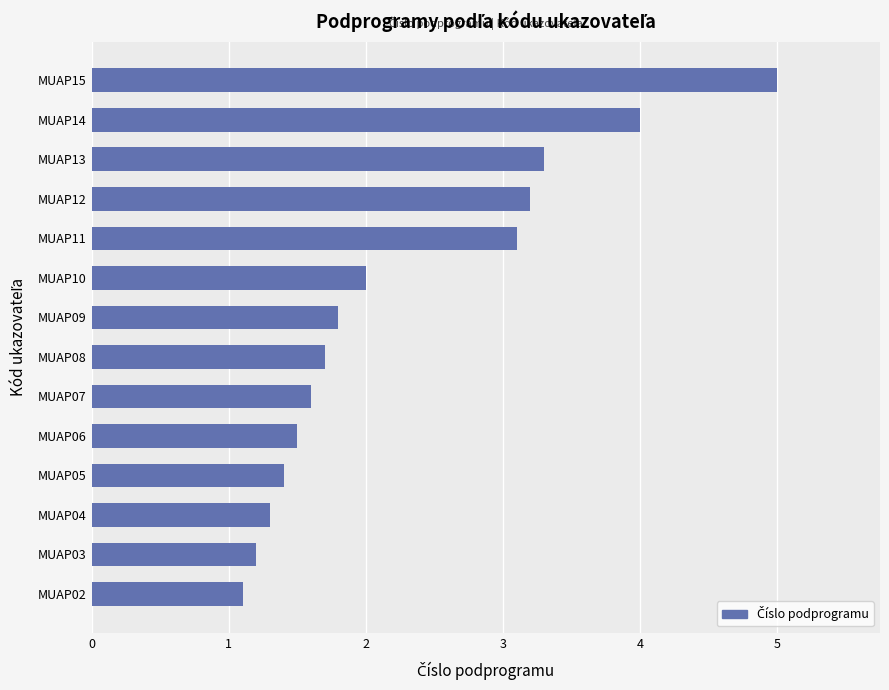

Reading bottom to top, extract all data points from this chart.

1.1	1.2	1.3	1.4	1.5	1.6	1.7	1.8	2.0	3.1	3.2	3.3	4.0	5.0